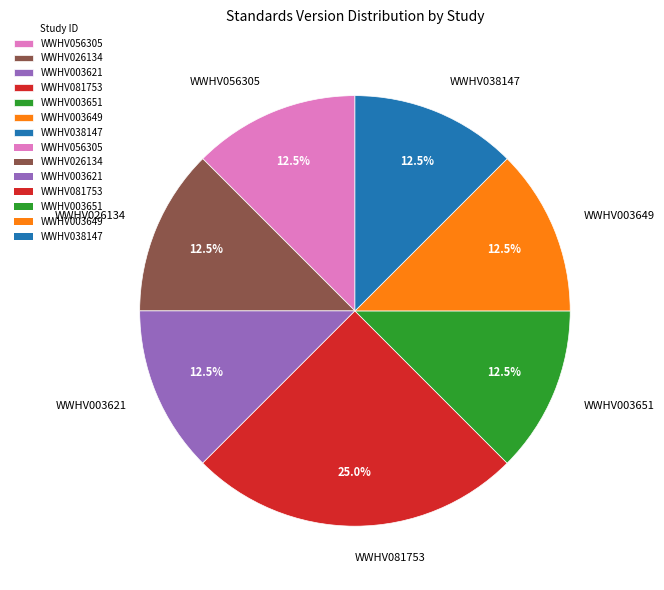

Combined, do WWHV003651 and WWHV026134 account for over 50%?

No